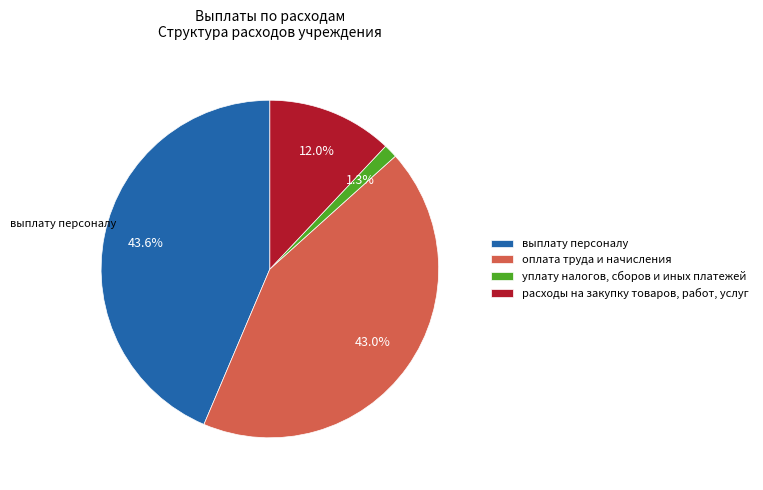

What is the largest slice in the pie chart?

выплату персоналу